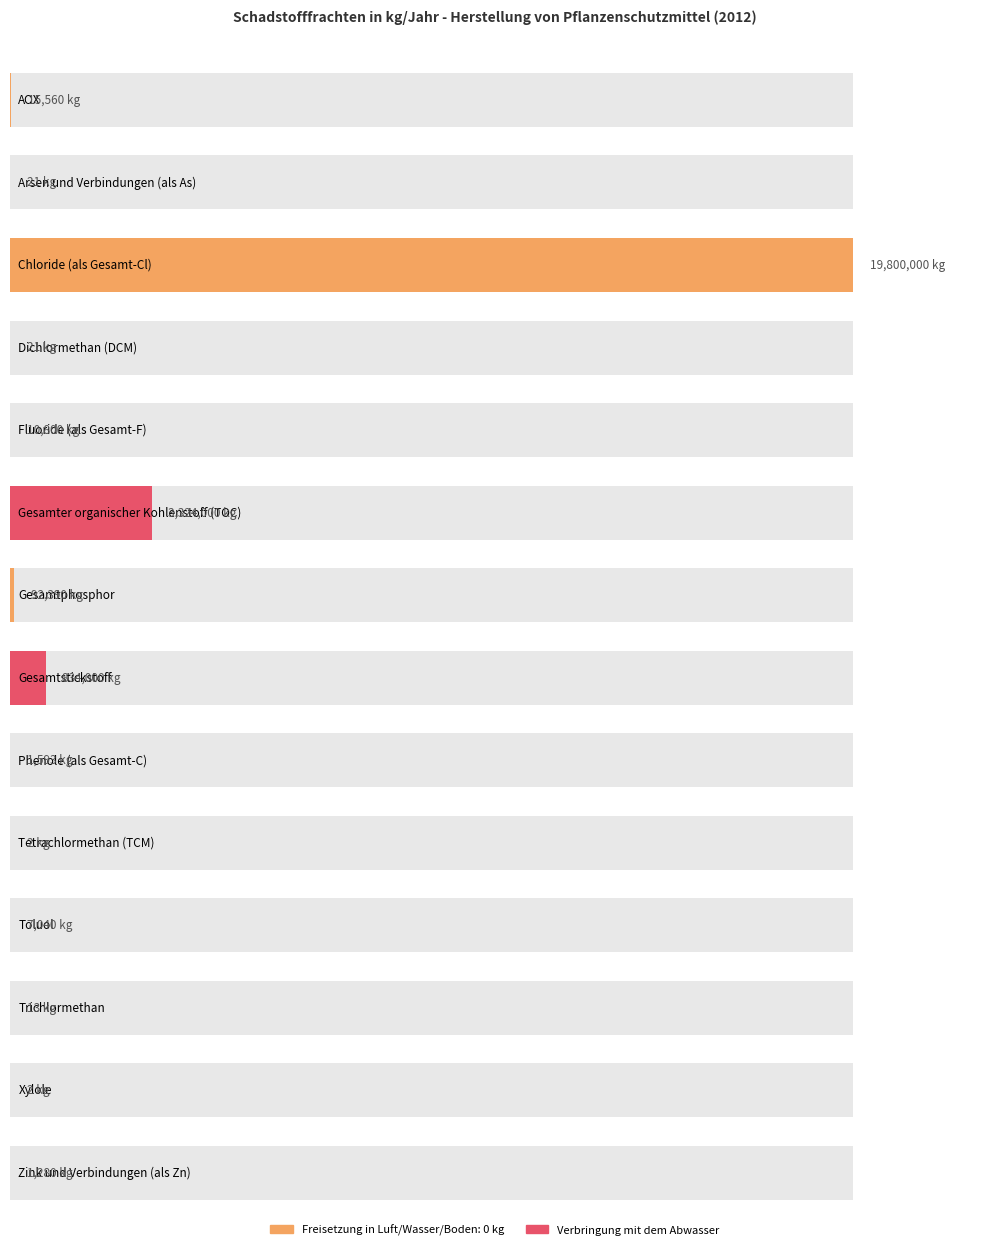

What is the average value?

1720480